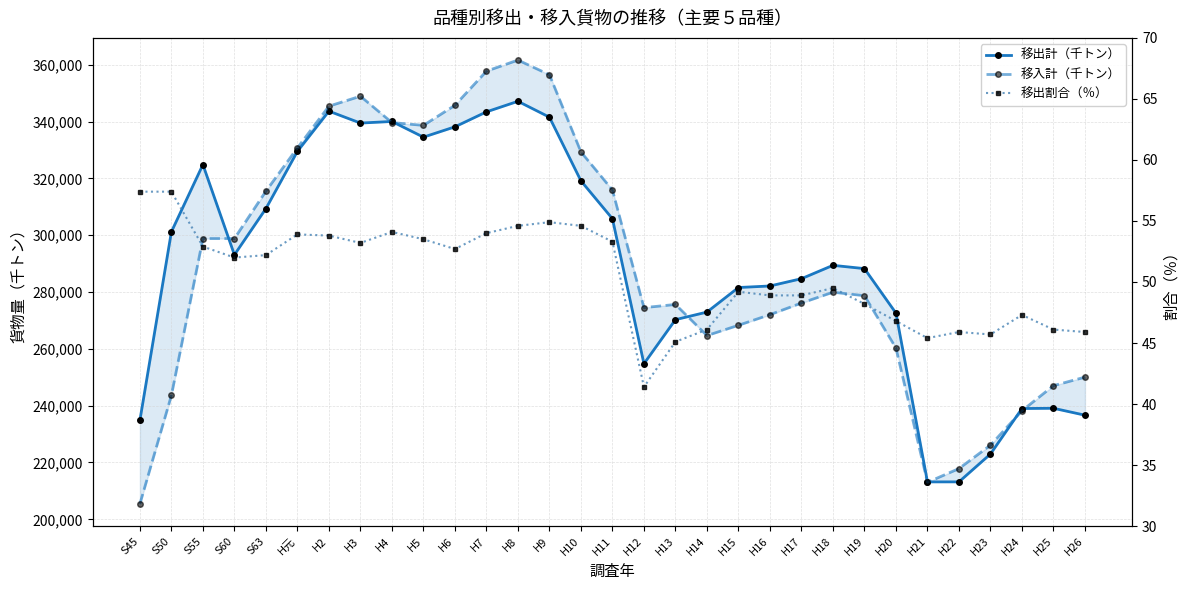

Which category has the highest value across all series?

H8